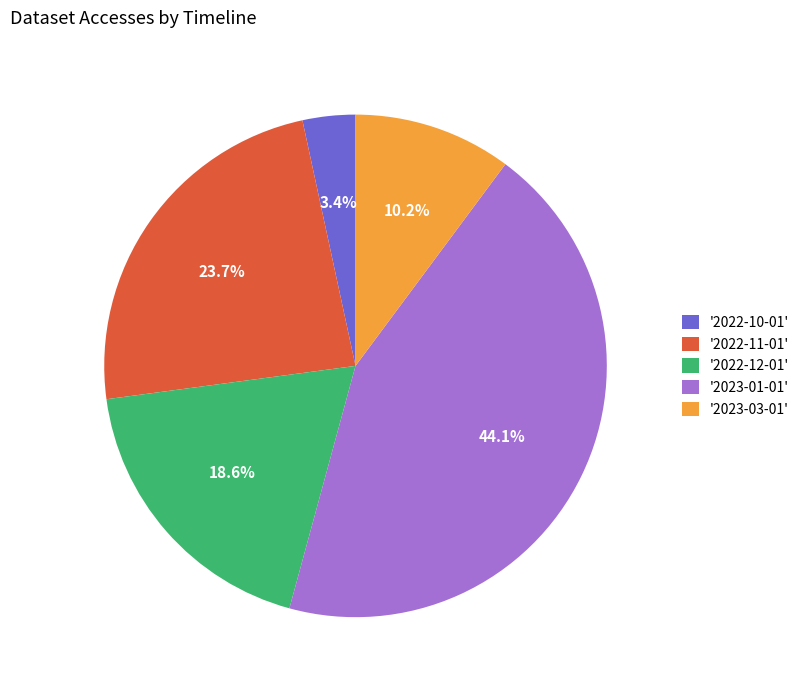

To the nearest percent, what is the average slice percentage?

20%